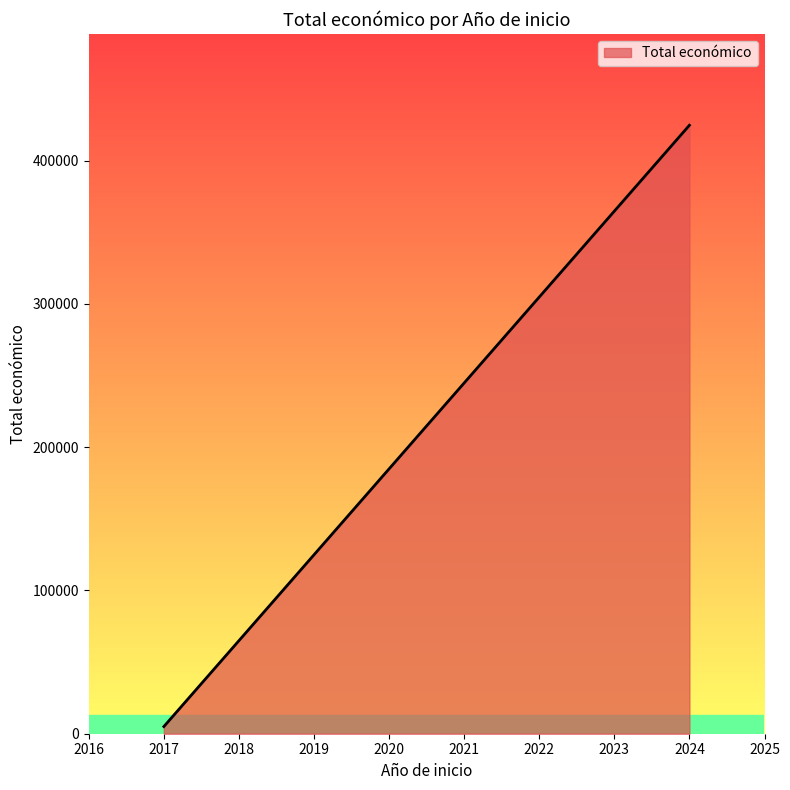

What is the sum of all values?

434720